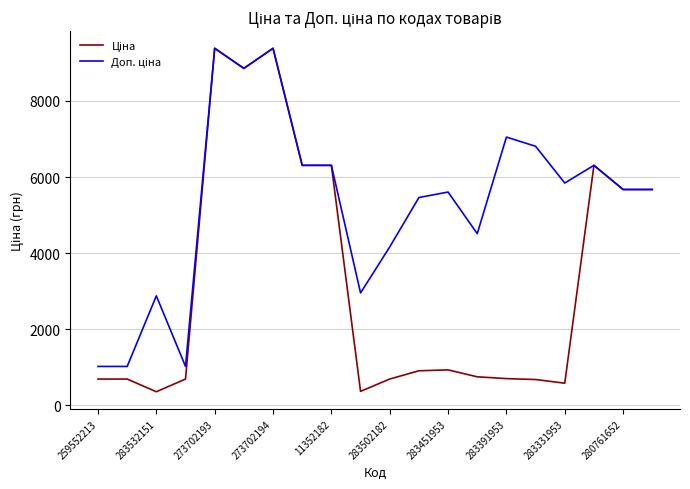

What is the minimum value shown in the chart?

359.9